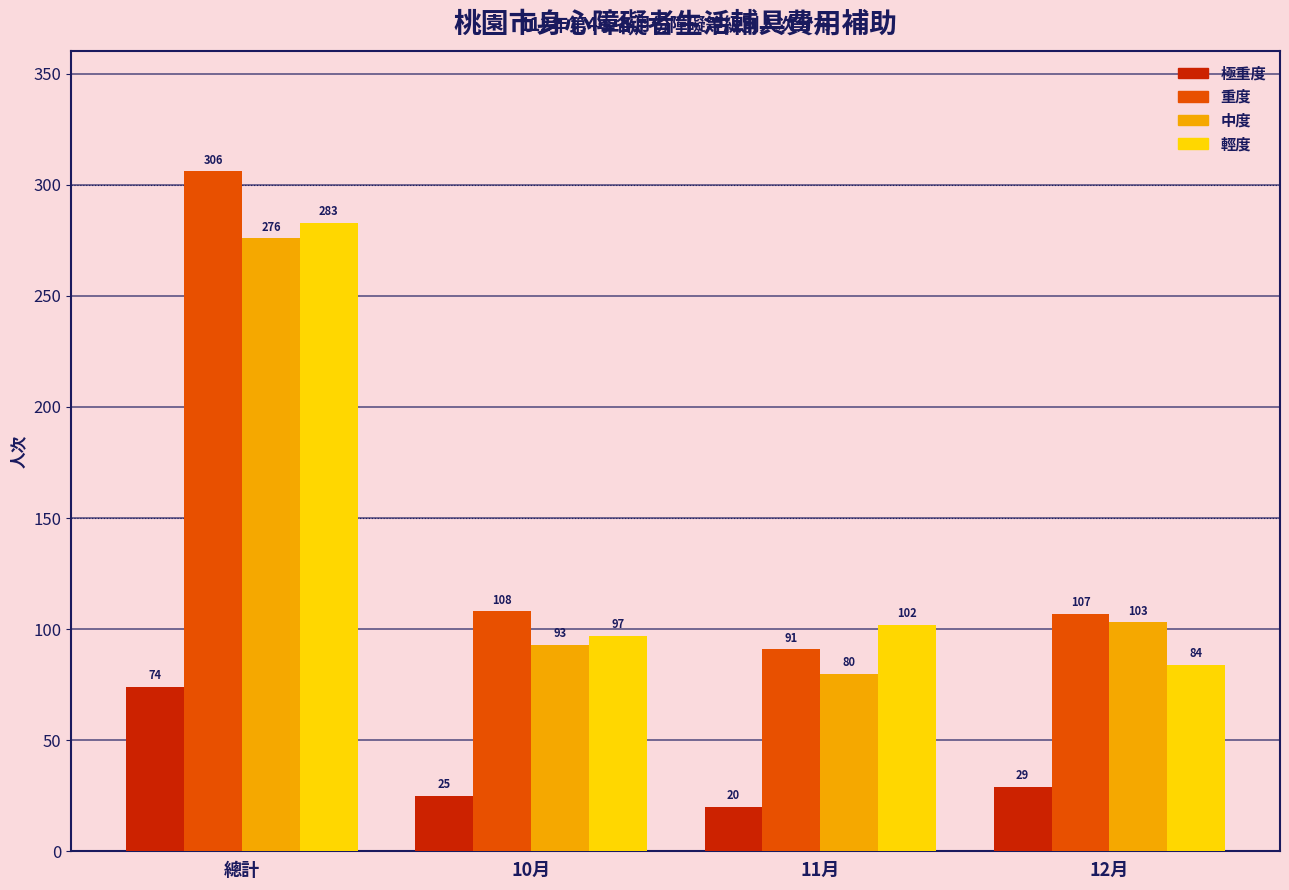

Reading left to right, transcribe all the data shown in this chart.

極重度: 74	25	20	29
重度: 306	108	91	107
中度: 276	93	80	103
輕度: 283	97	102	84